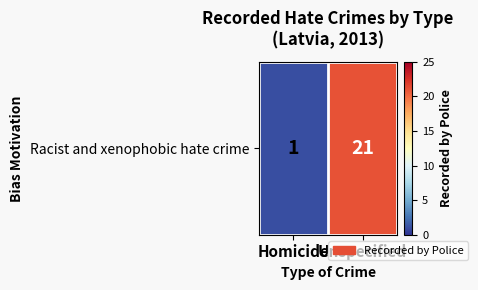

Reading left to right, extract all data points from this chart.

Homicide=1	Unspecified=21